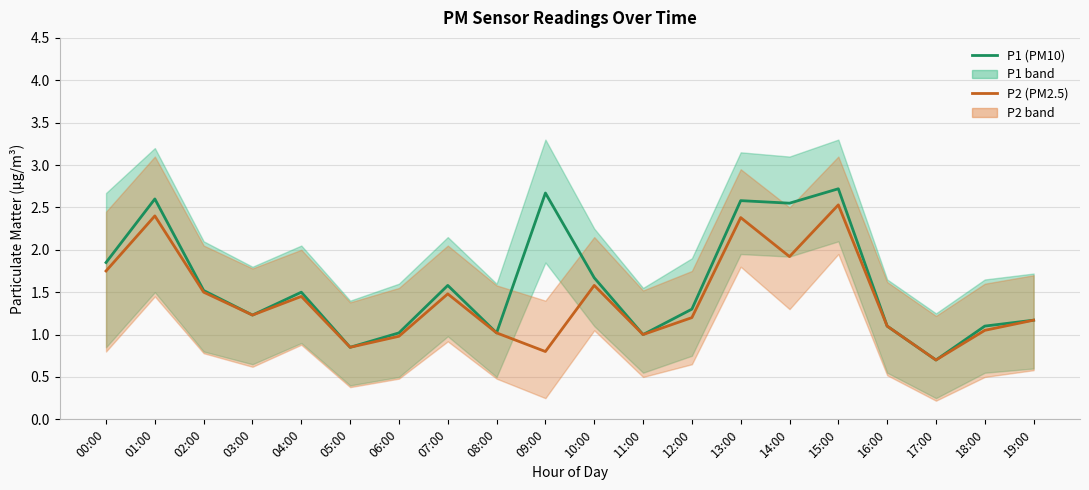

Rank the series at 18:00 from highest to lowest value.

P1 (PM10), P2 (PM2.5)